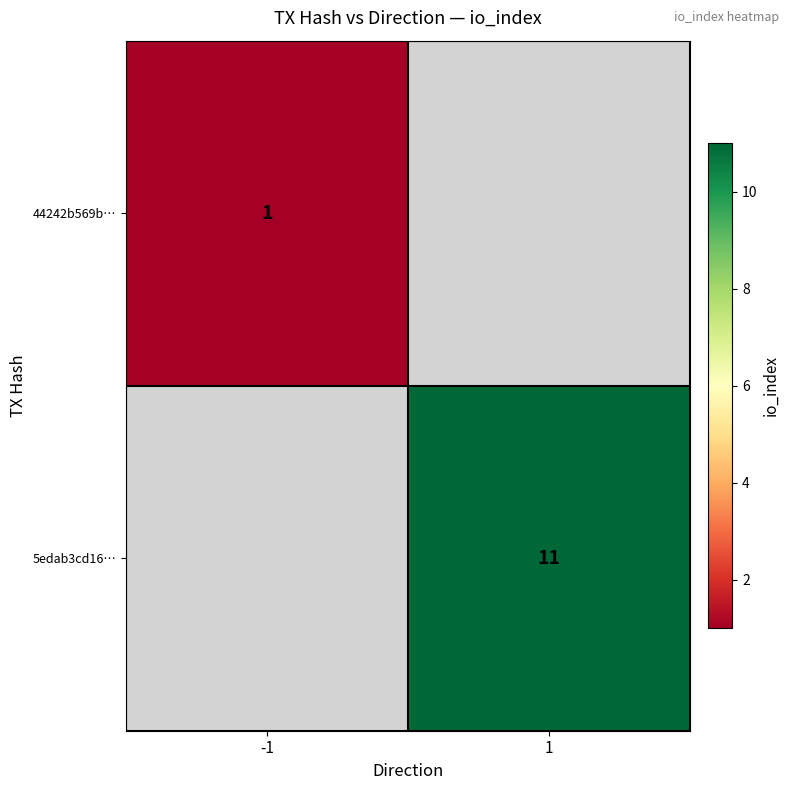

At how many categories does at least one series exceed 5?

1